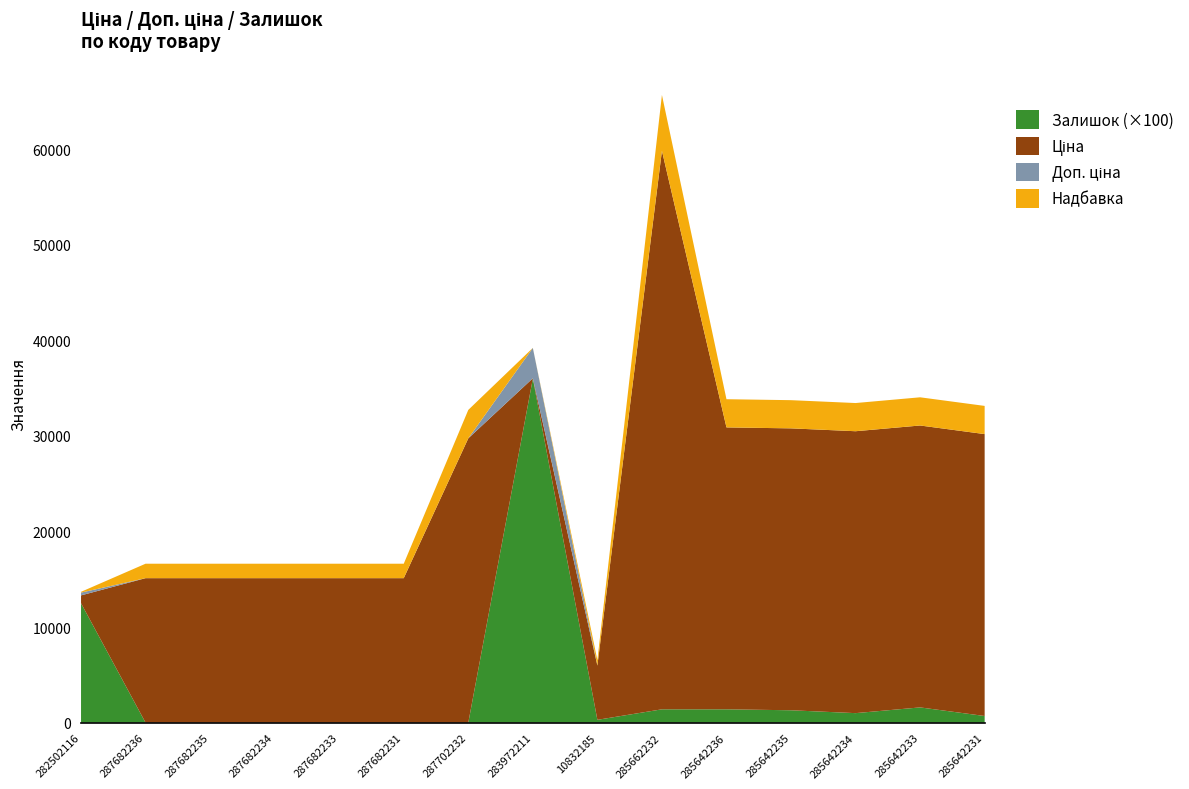

What is the highest value of the Залишок (×100) series?

36000.0